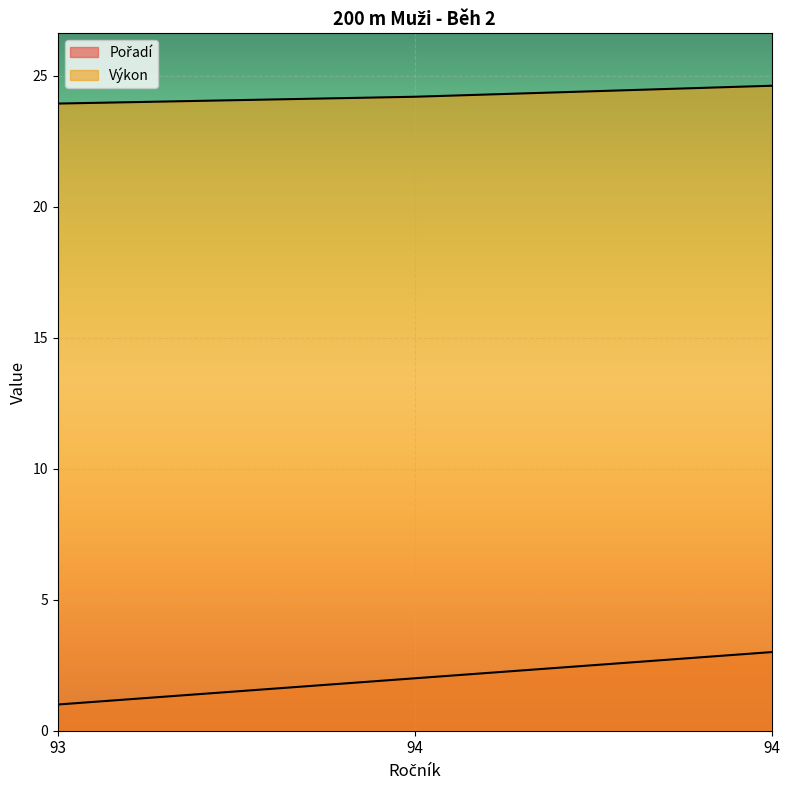

Rank the categories by Pořadí value from lowest to highest.

93, 94, 94